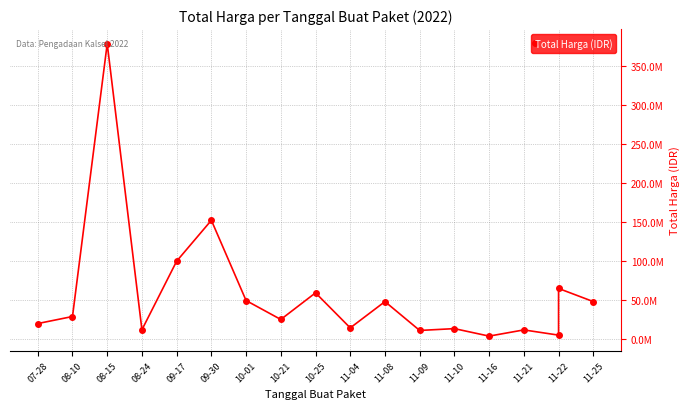

How many data points are less than 29000000?

9